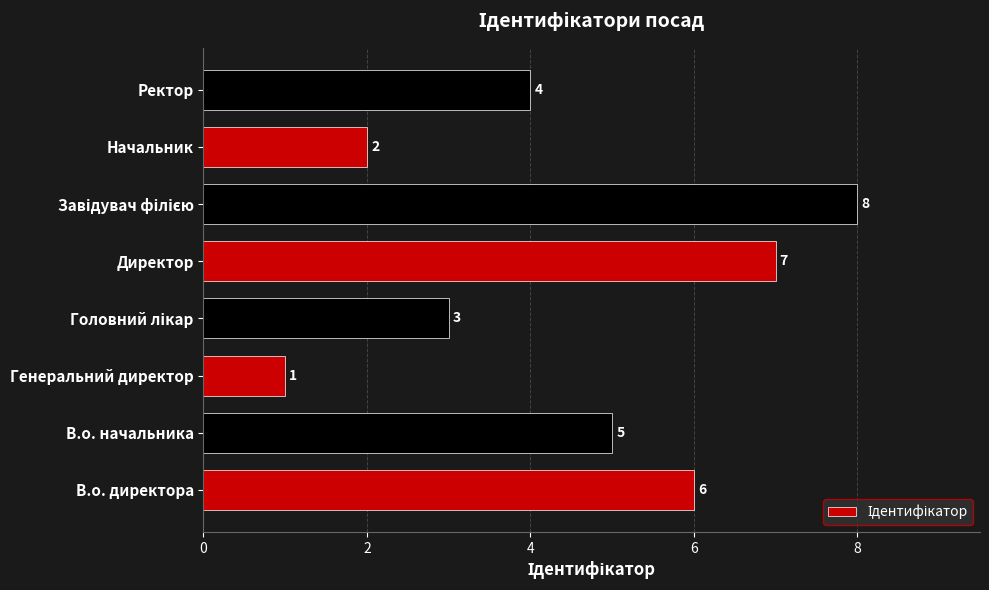

Which category has the lowest value across all series?

Генеральний директор